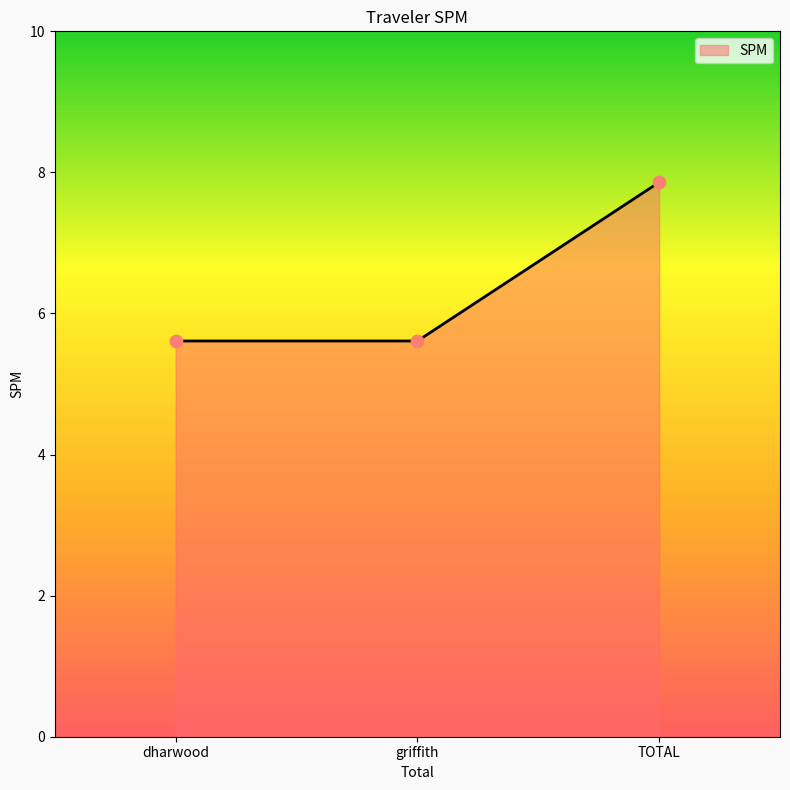

Approximately how many times larger is the value at TOTAL compared to griffith?

1.4